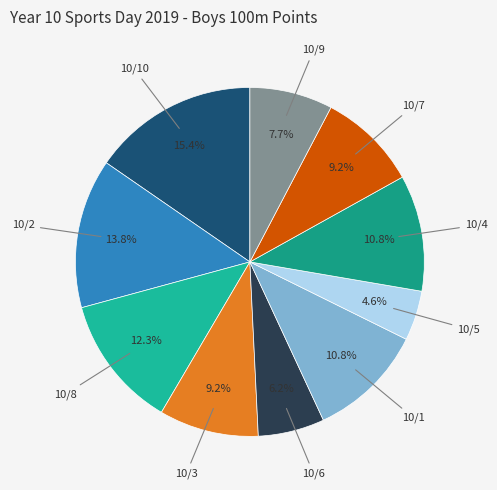

What is the largest slice in the pie chart?

10/10